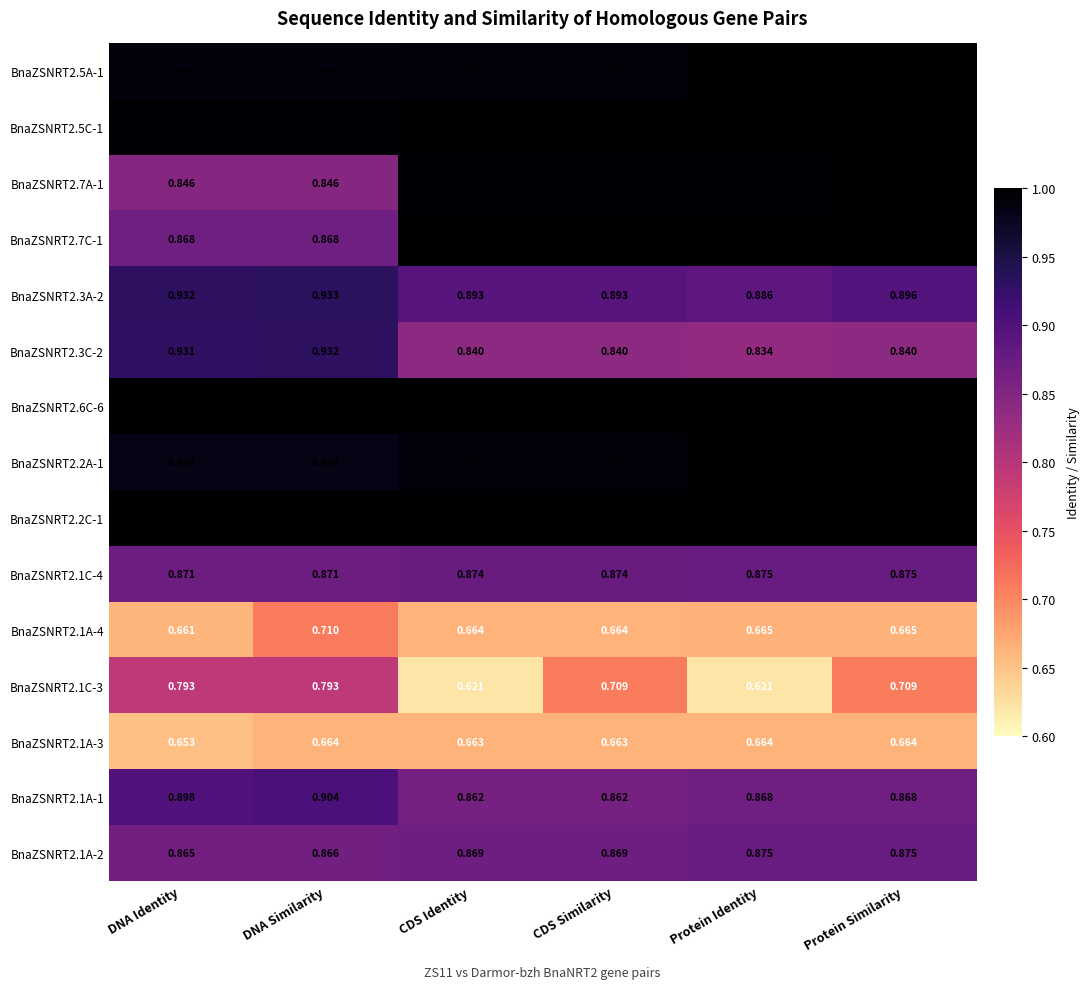

Where is BnaZSNRT2.3C-2 nearest to the value 0?

Protein Identity